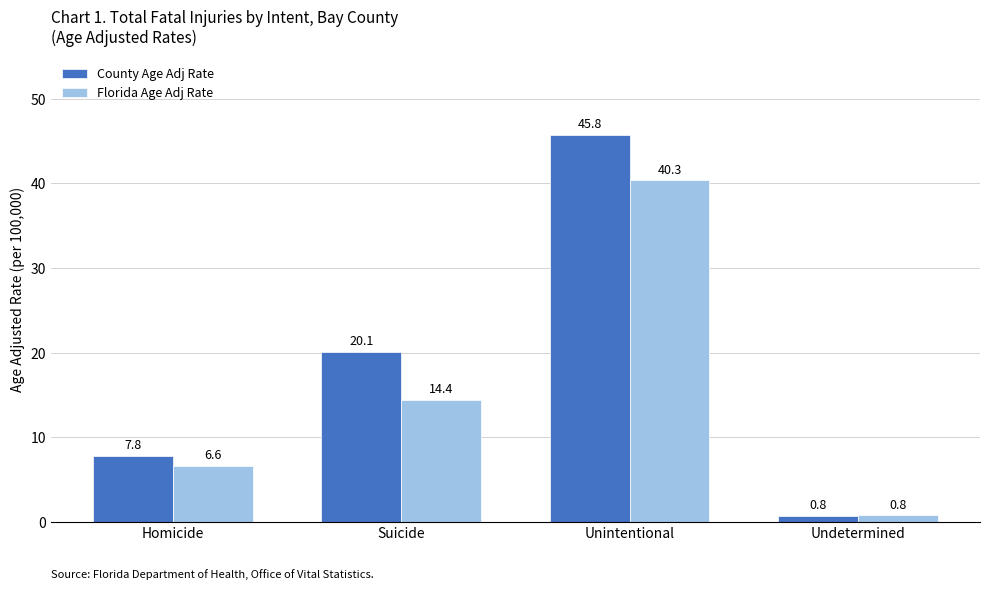

Reading left to right, what are all the values shown in this chart?

County Age Adj Rate: 7.8	20.1	45.8	0.8
Florida Age Adj Rate: 6.6	14.4	40.3	0.8